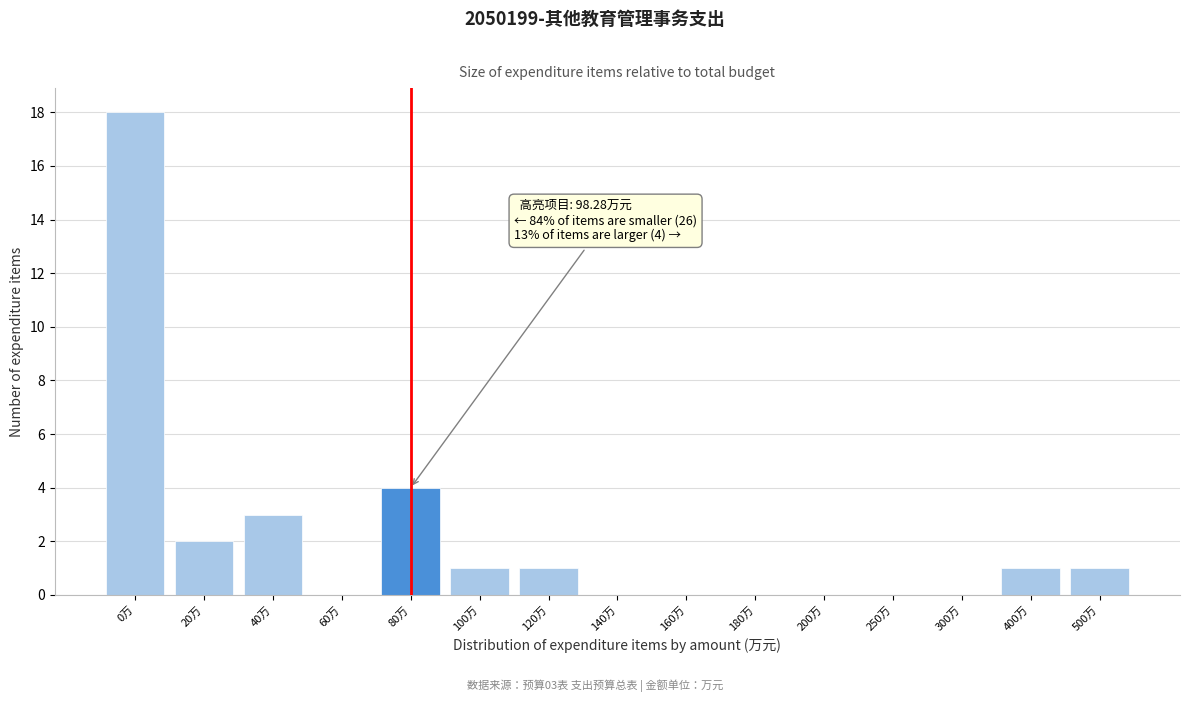

Reading left to right, extract all data points from this chart.

0万=18	20万=2	40万=3	60万=0	80万=4	100万=1	120万=1	140万=0	160万=0	180万=0	200万=0	250万=0	300万=0	400万=1	500万=1